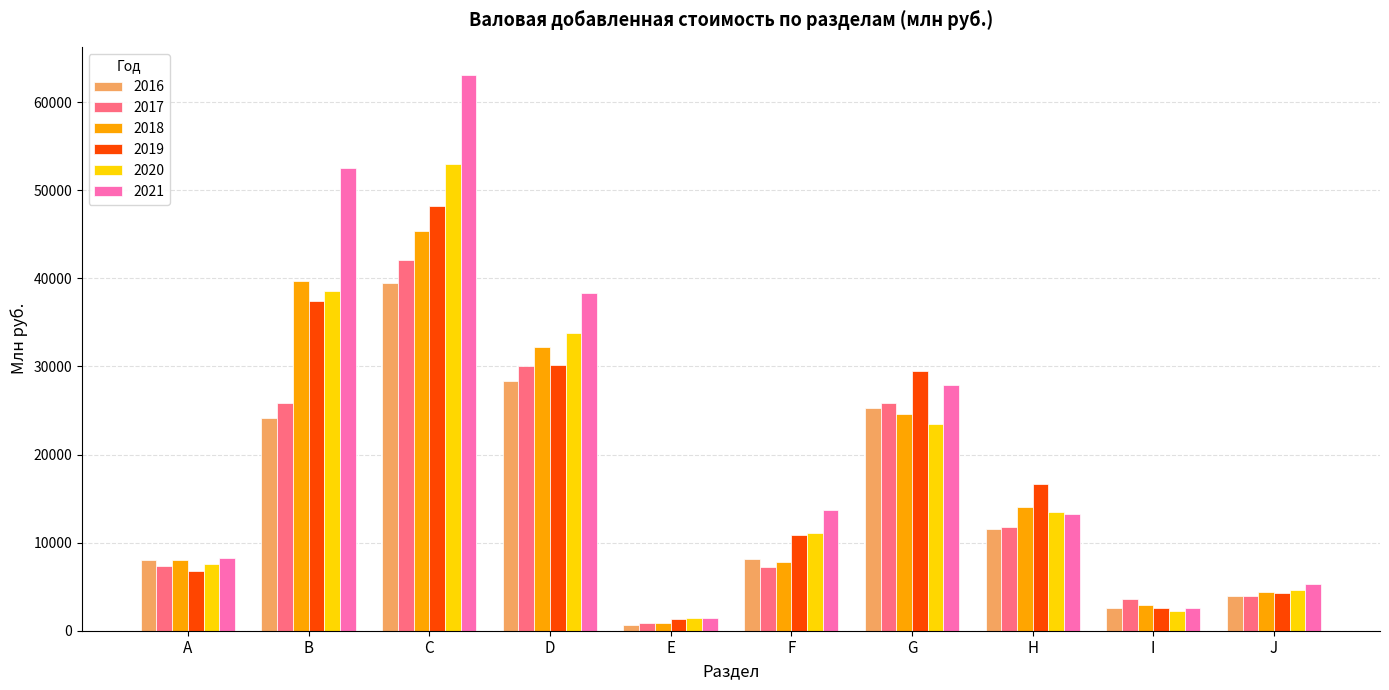

How many data points in 2021 are less than 13739?

5